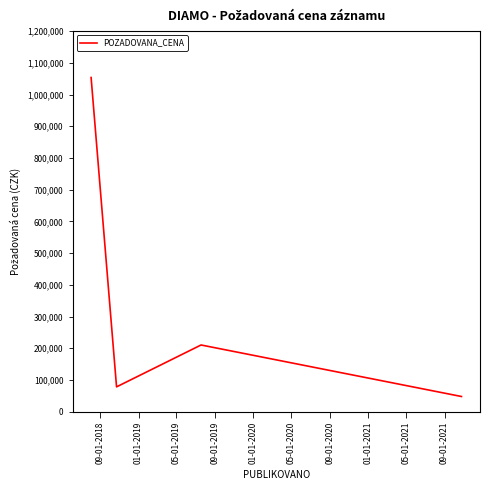

What is the difference between the maximum and minimum values?

1005950